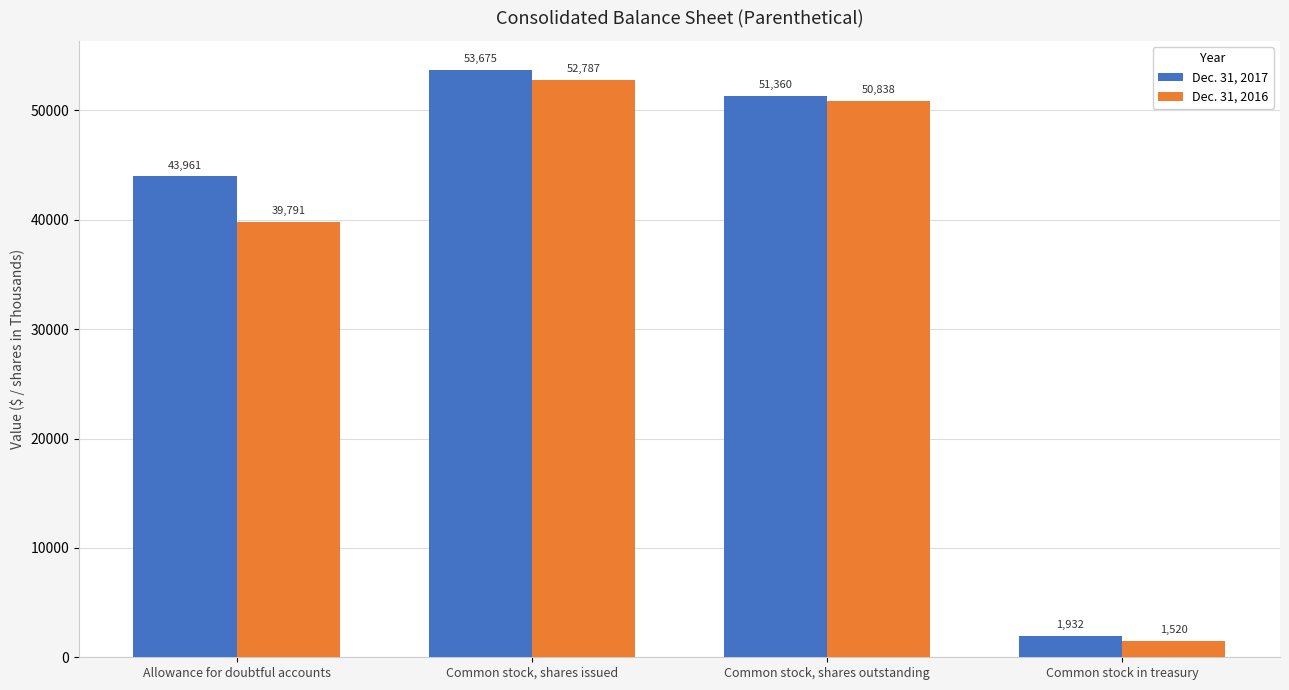

What are all the series names shown in the legend?

Dec. 31, 2017, Dec. 31, 2016